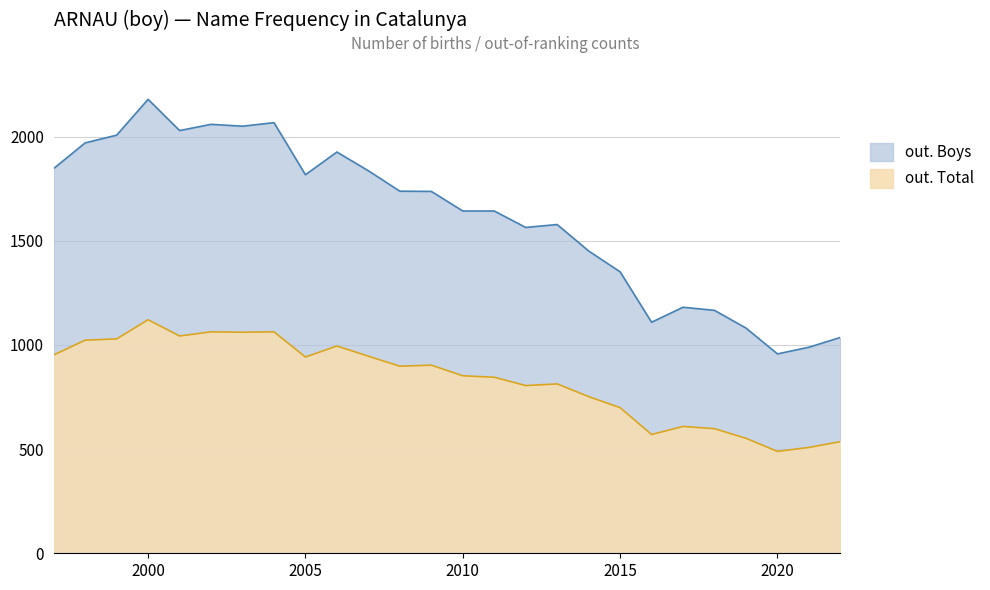

The out. Boys series shows 1351 at 2015. True or false?

True